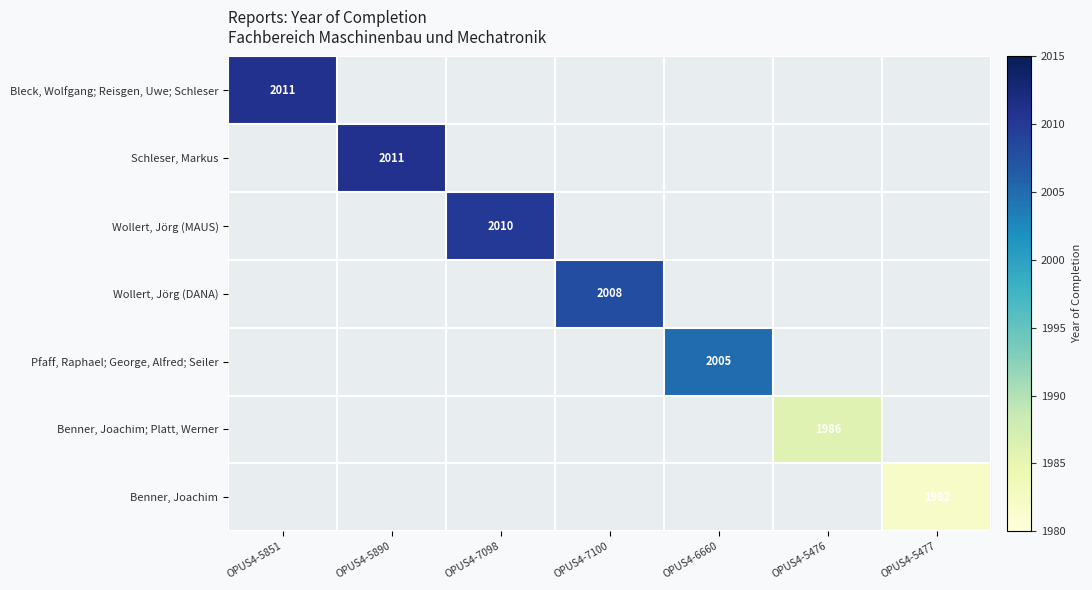

What is the approximate value of Bleck, Wolfgang; Reisgen, Uwe; Schleser at OPUS4-5851?

2011.0